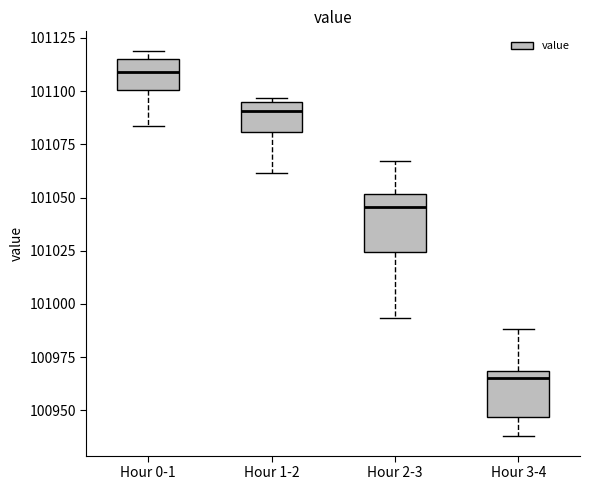

Where is the upper edge of the box for Hour 2-3 on the y-axis? The values are not printed on the chart, so give them approximately, as read against the axis.

101050